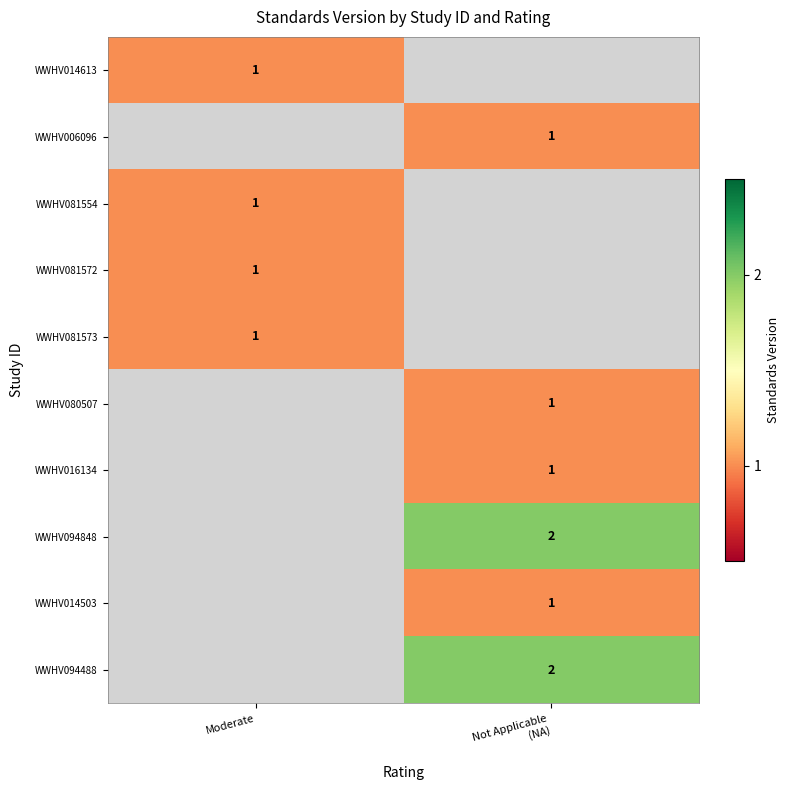

The value of WWHV081572 at Moderate is 2. True or false?

False